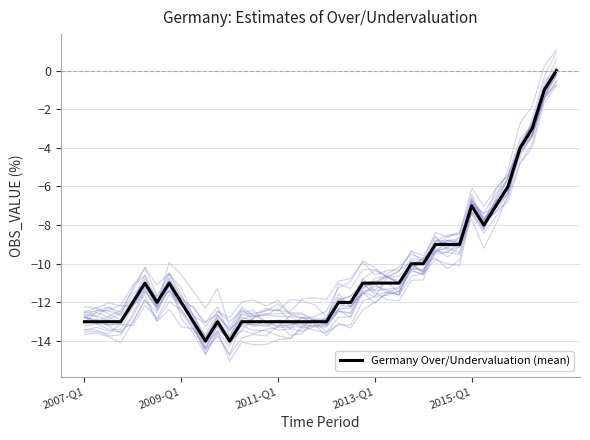

What is the smallest value displayed?

-14